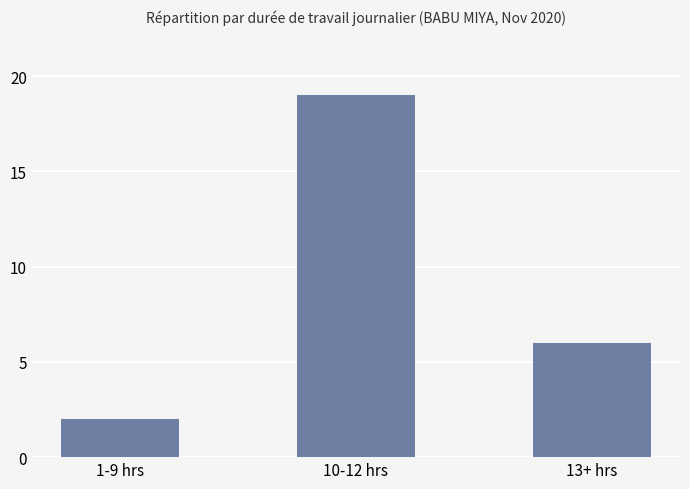

How many data points are less than 6?

1